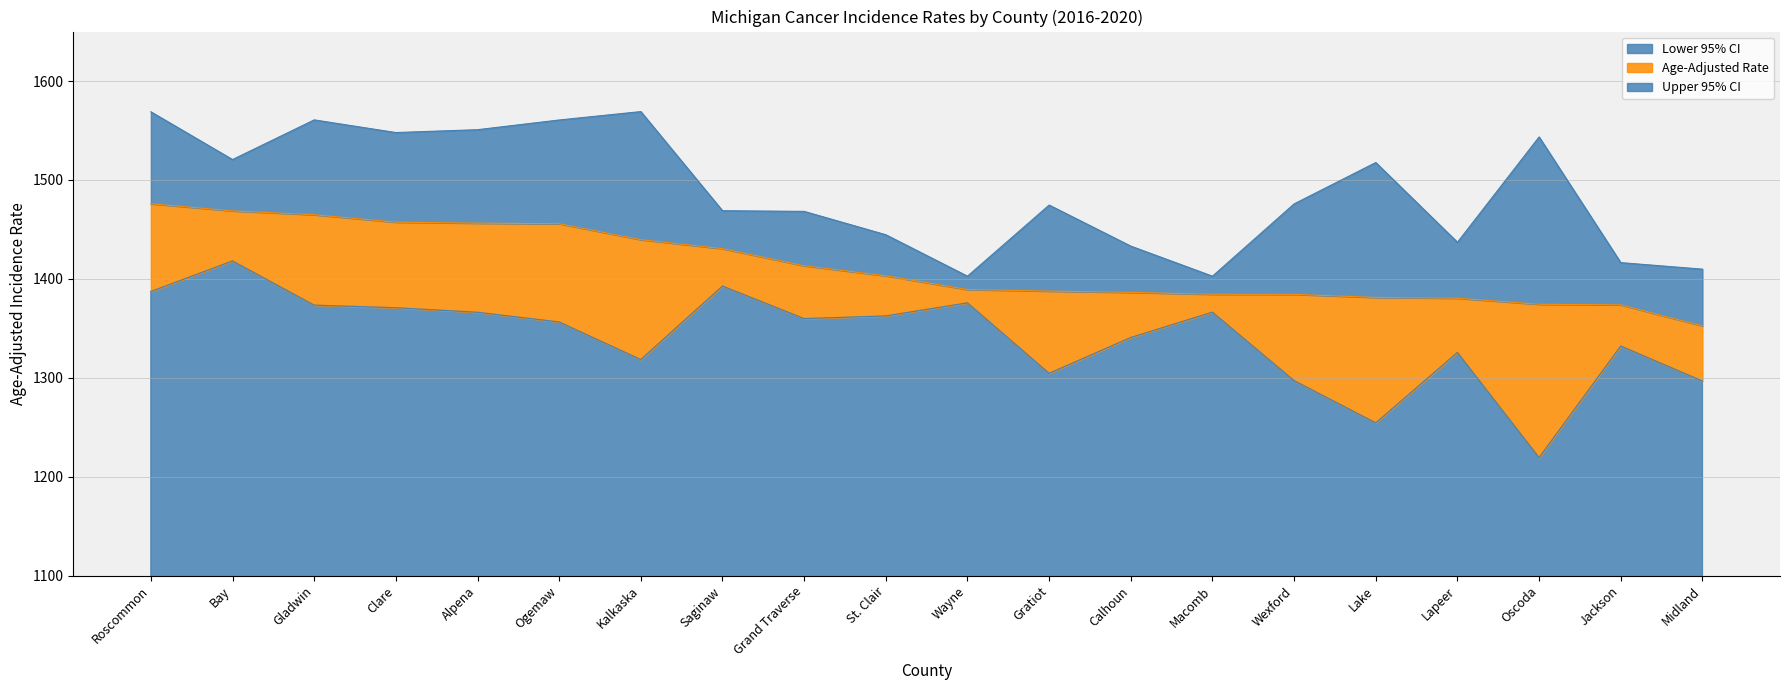

How many data points in Lower 95% CI are above 1359?

10